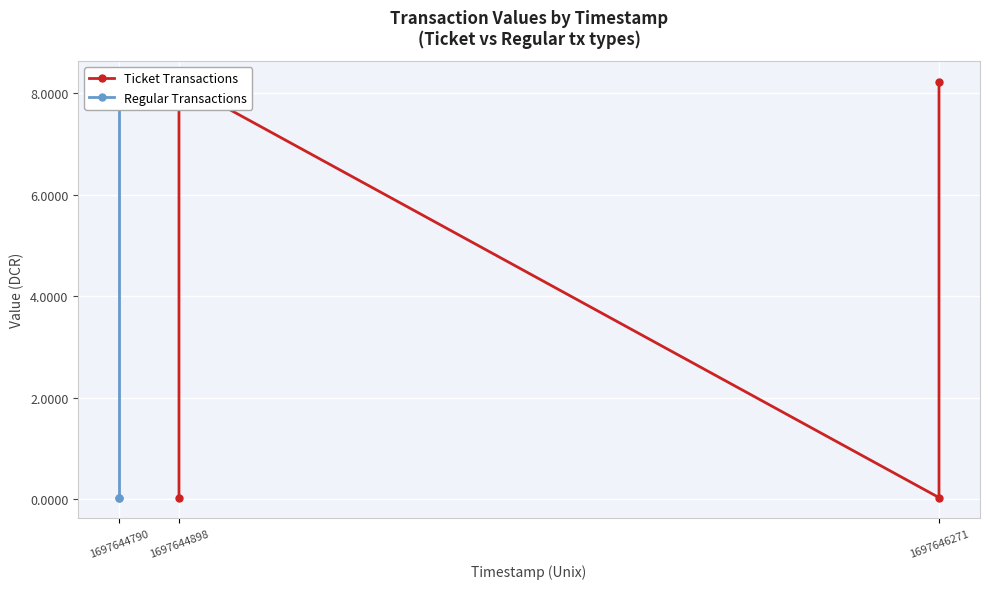

Count the number of data series in this chart.

2